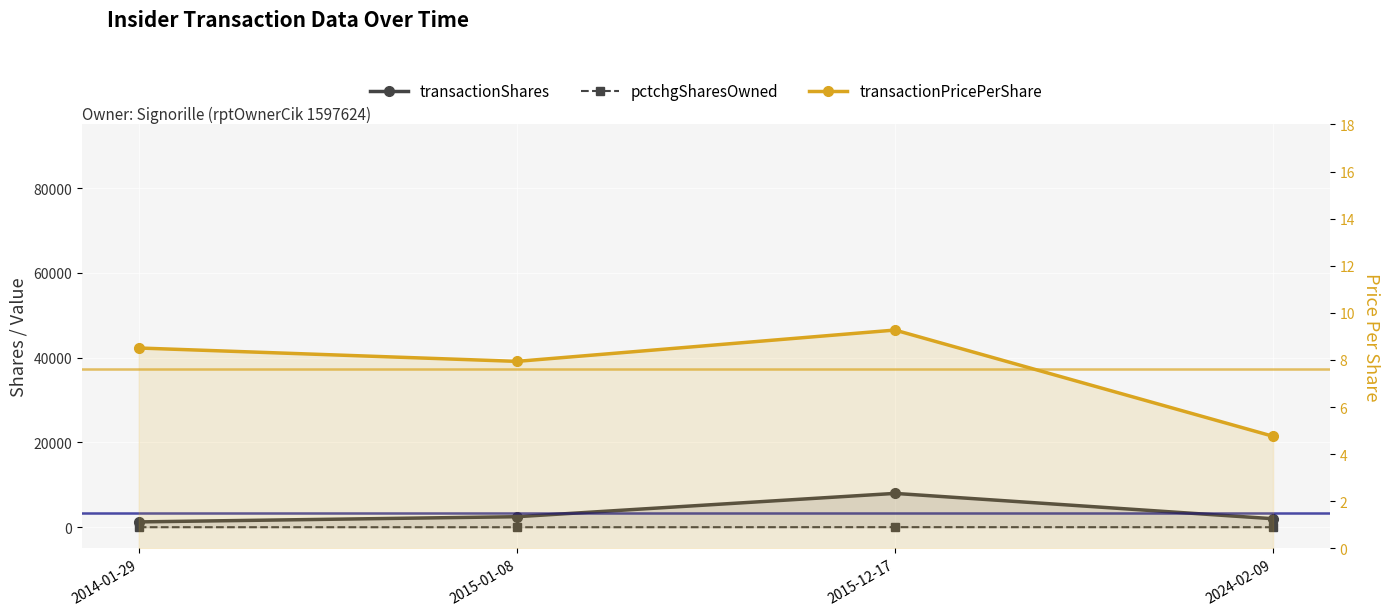

What position from the left is 2014-01-29?

1